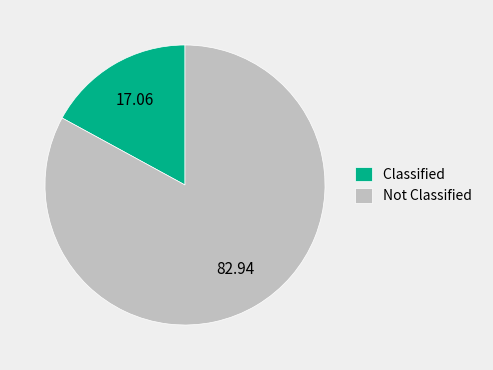

Is the sum of Not Classified and Classified greater than half?

Yes